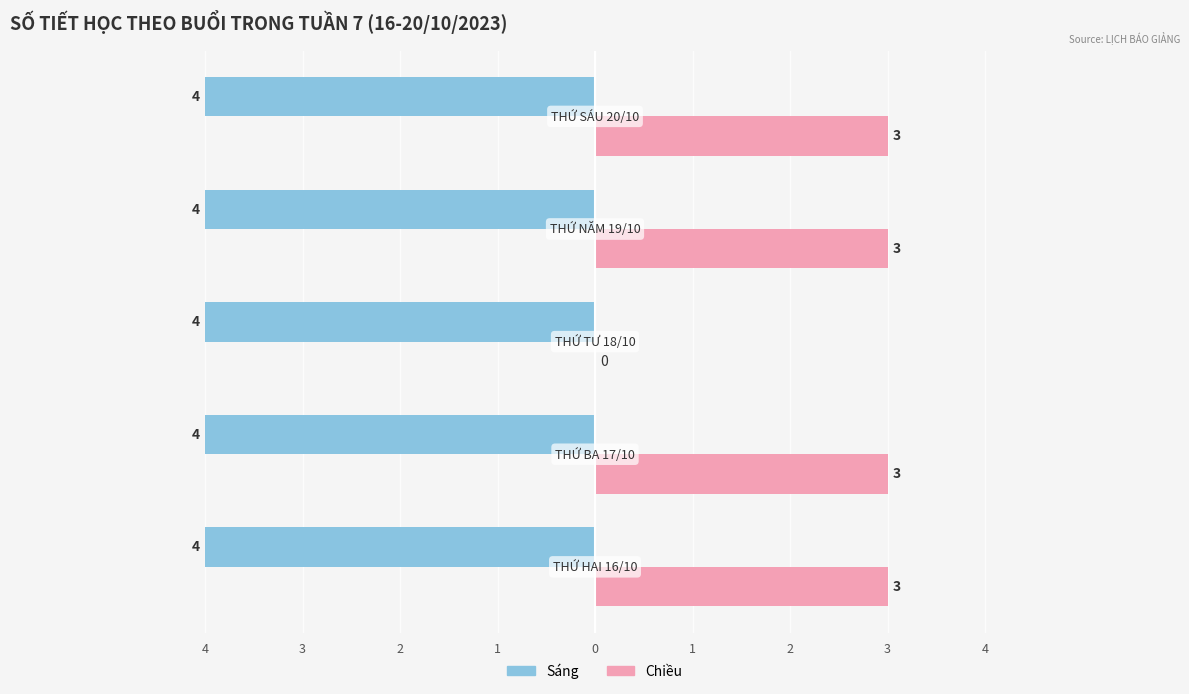

What are all the series names shown in the legend?

Sáng, Chiều